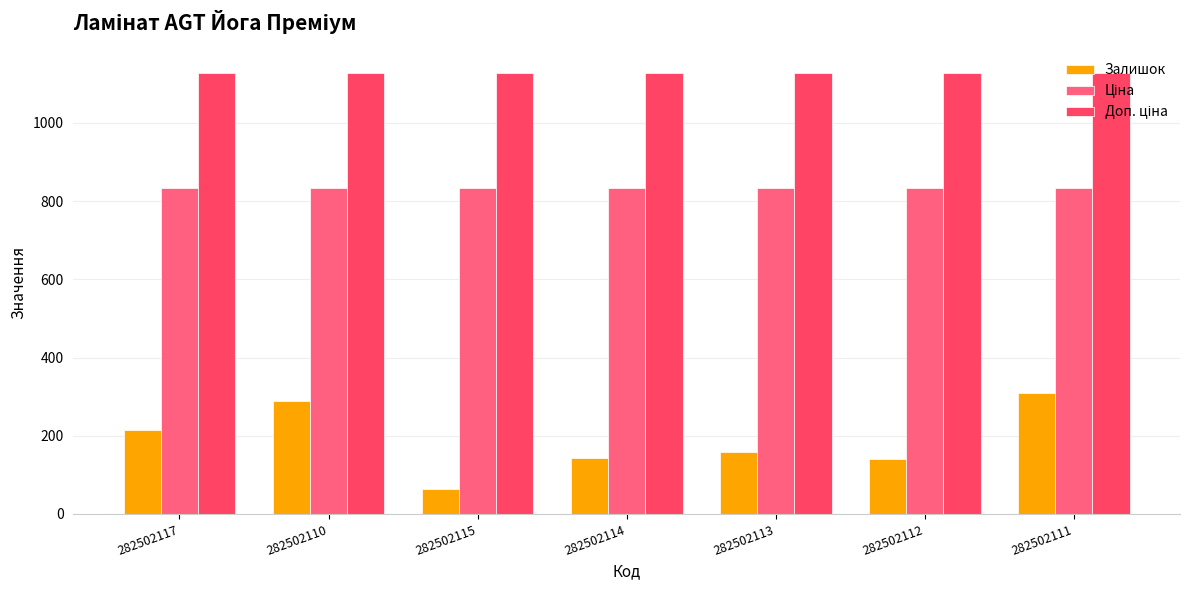

What is the difference between the highest and lowest values at 282502114?

985.0